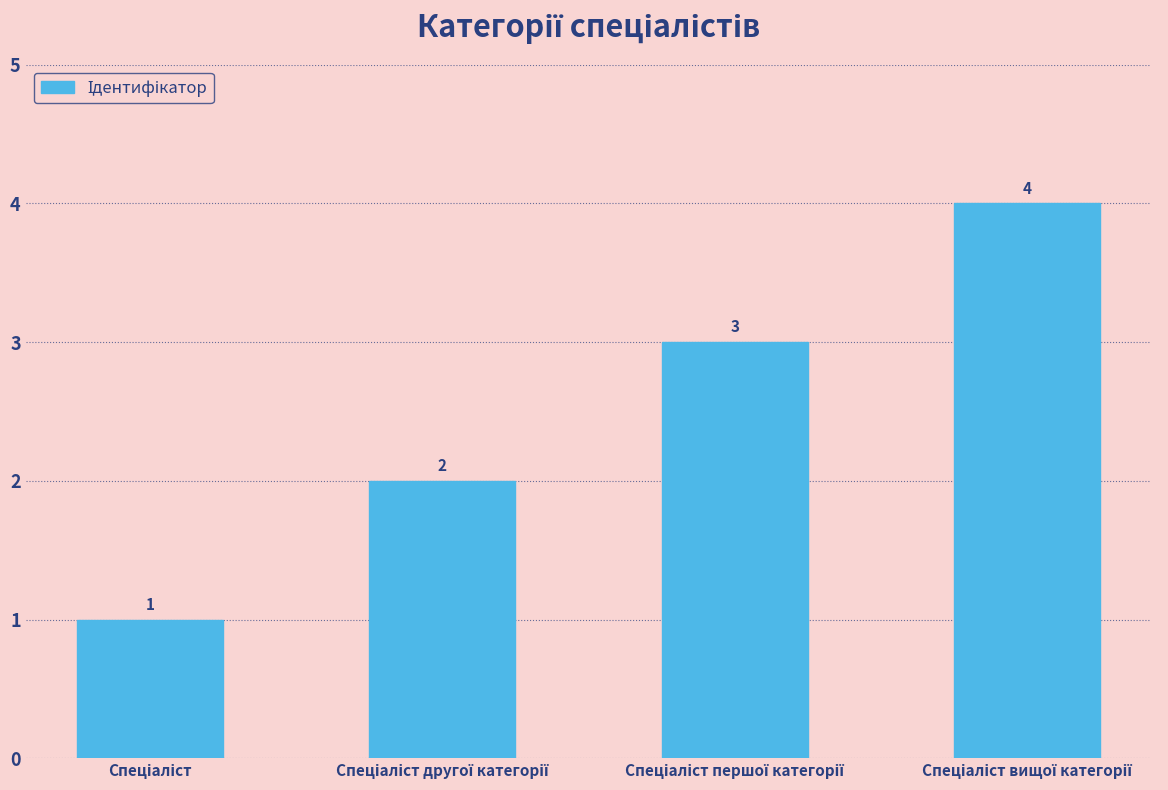

What is the sum of all values?

10